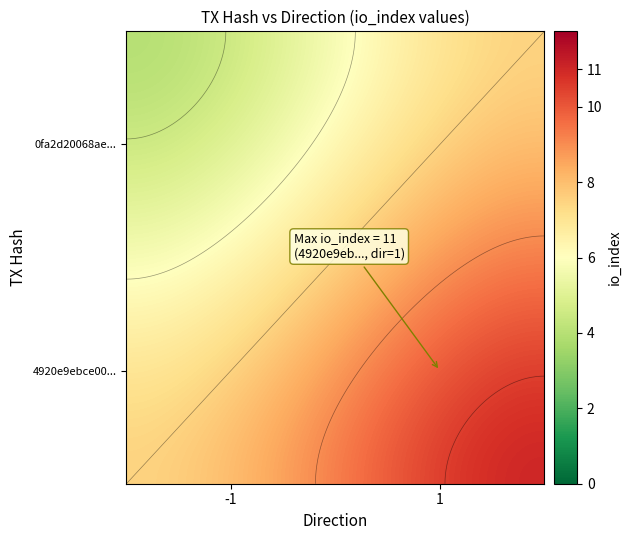

Which series has the widest spread of values?

4920e9ebce008ea7d793122c7002c13c5214426